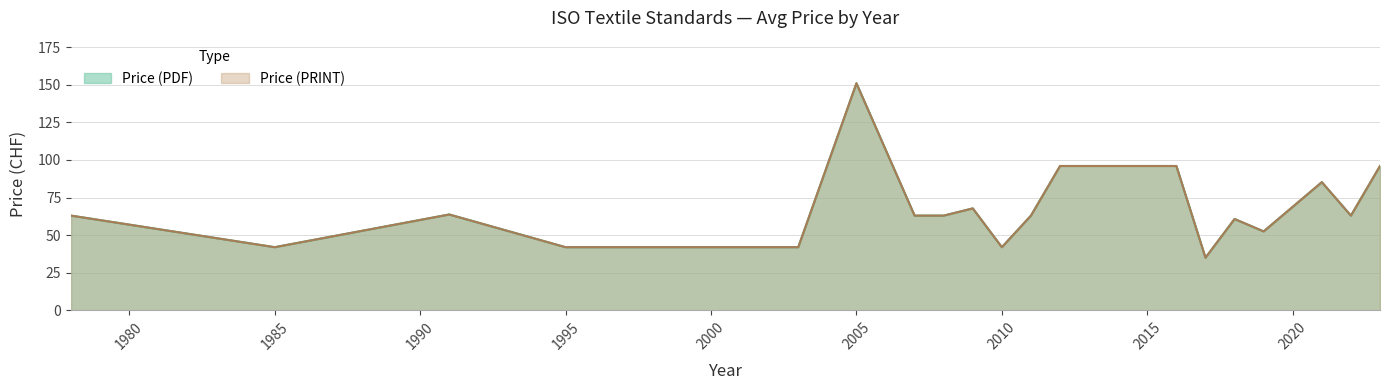

How many values in the Price (PDF) series exceed 63?

11